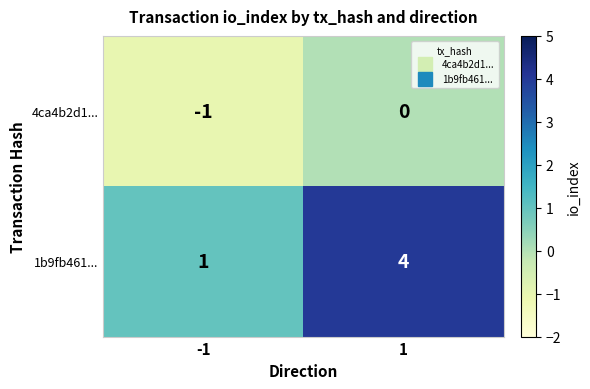

Reading left to right, extract all data points from this chart.

4ca4b2d1...: -1=-1	1=0
1b9fb461...: -1=1	1=4